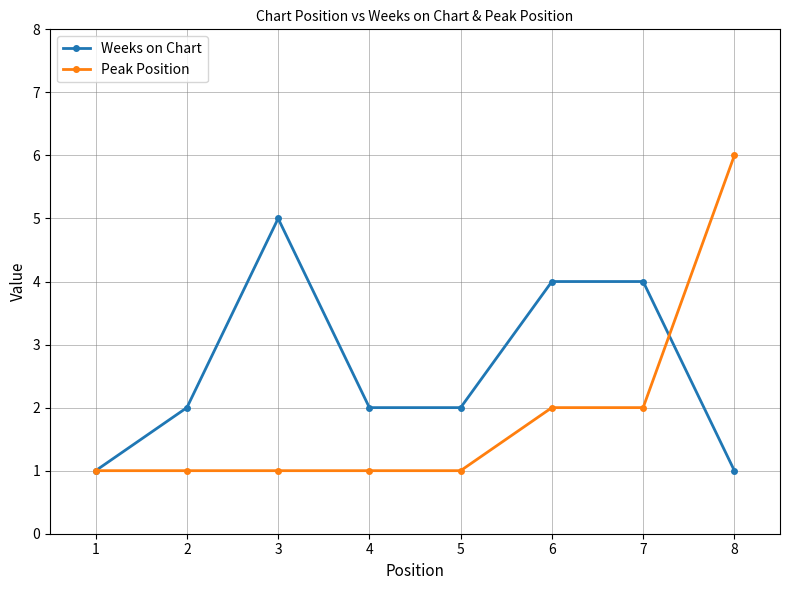

What is the value of the Weeks on Chart point at the 6th from the left?

4